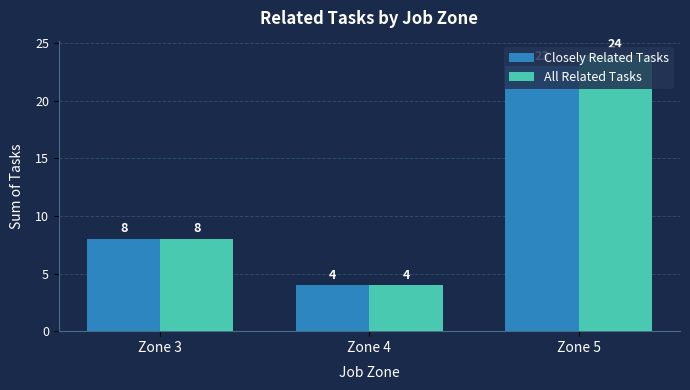

Between Zone 3 and Zone 5, which series saw the biggest shift?

All Related Tasks